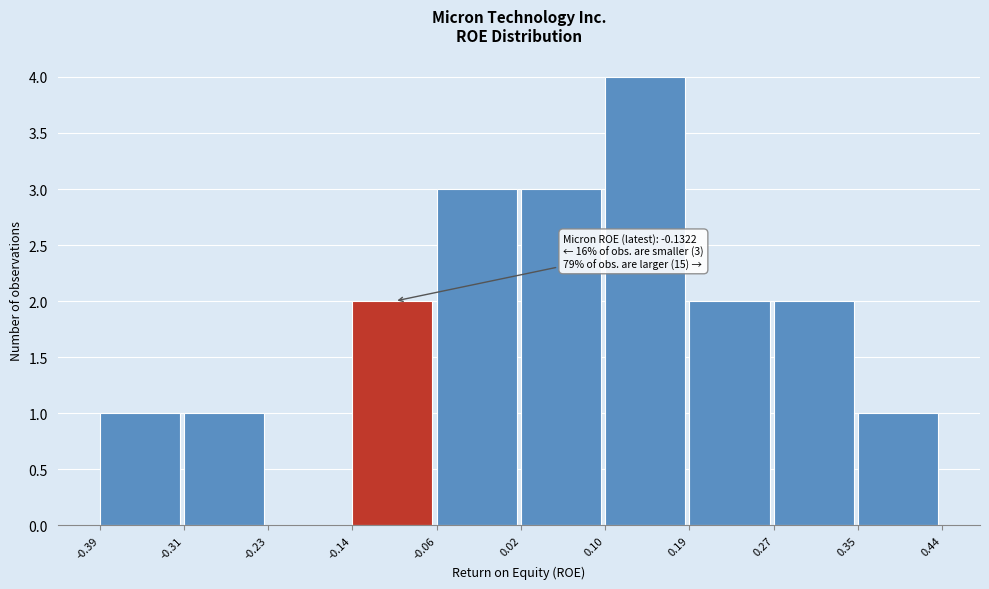

Over which range of the x-axis is the bar tallest?

0.10 to 0.19